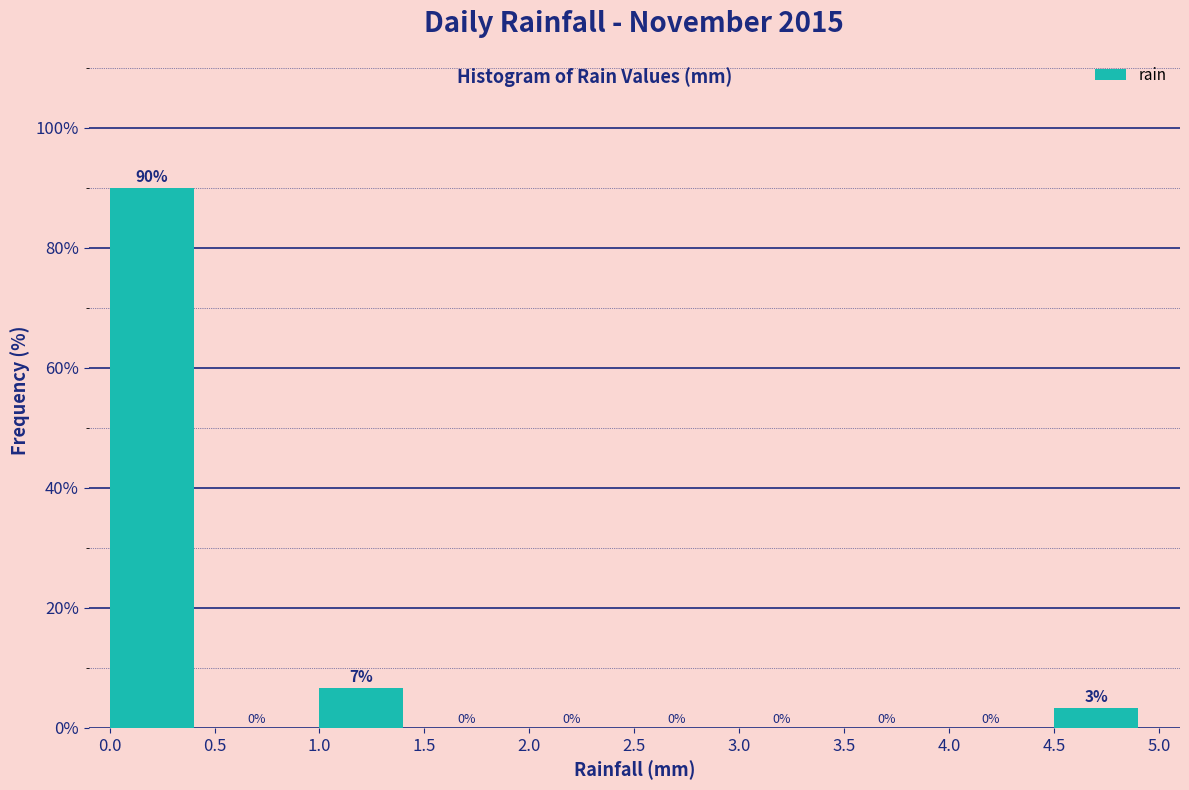

Which range on the x-axis has the tallest bar?

0.0 to 0.5